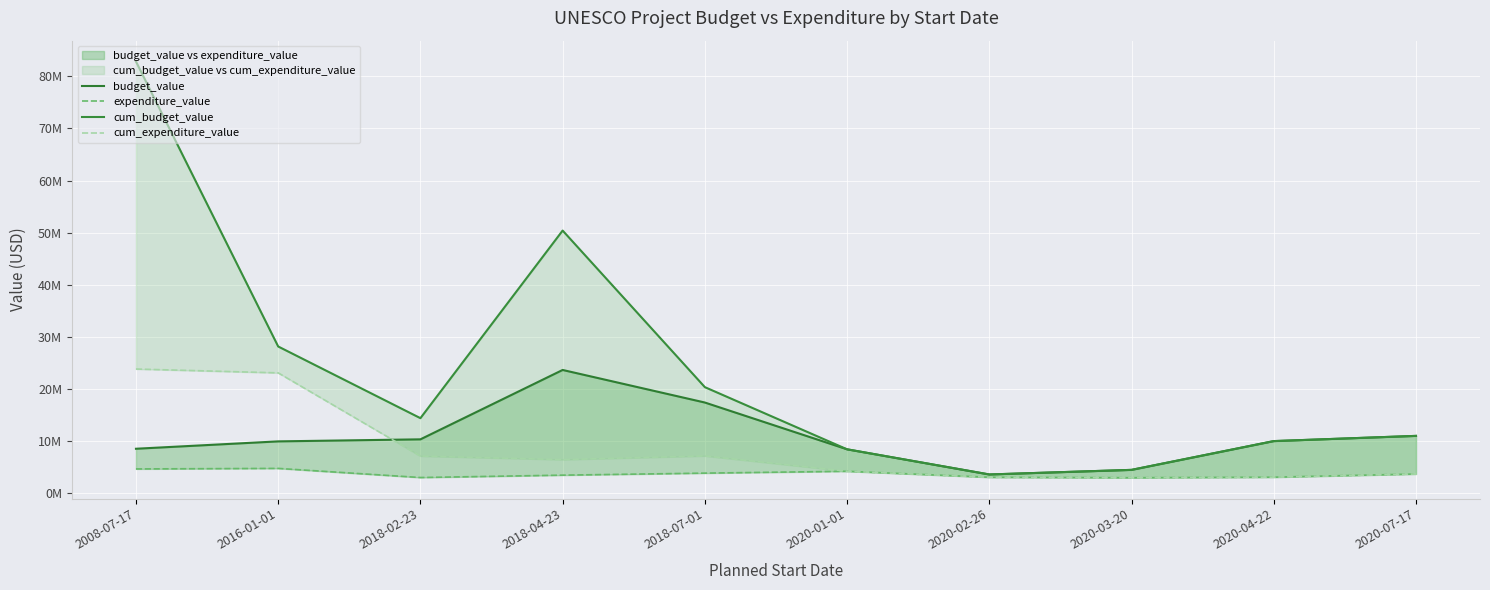

After their last crossing, which series has the higher values: cum_expenditure_value or expenditure_value?

cum_expenditure_value